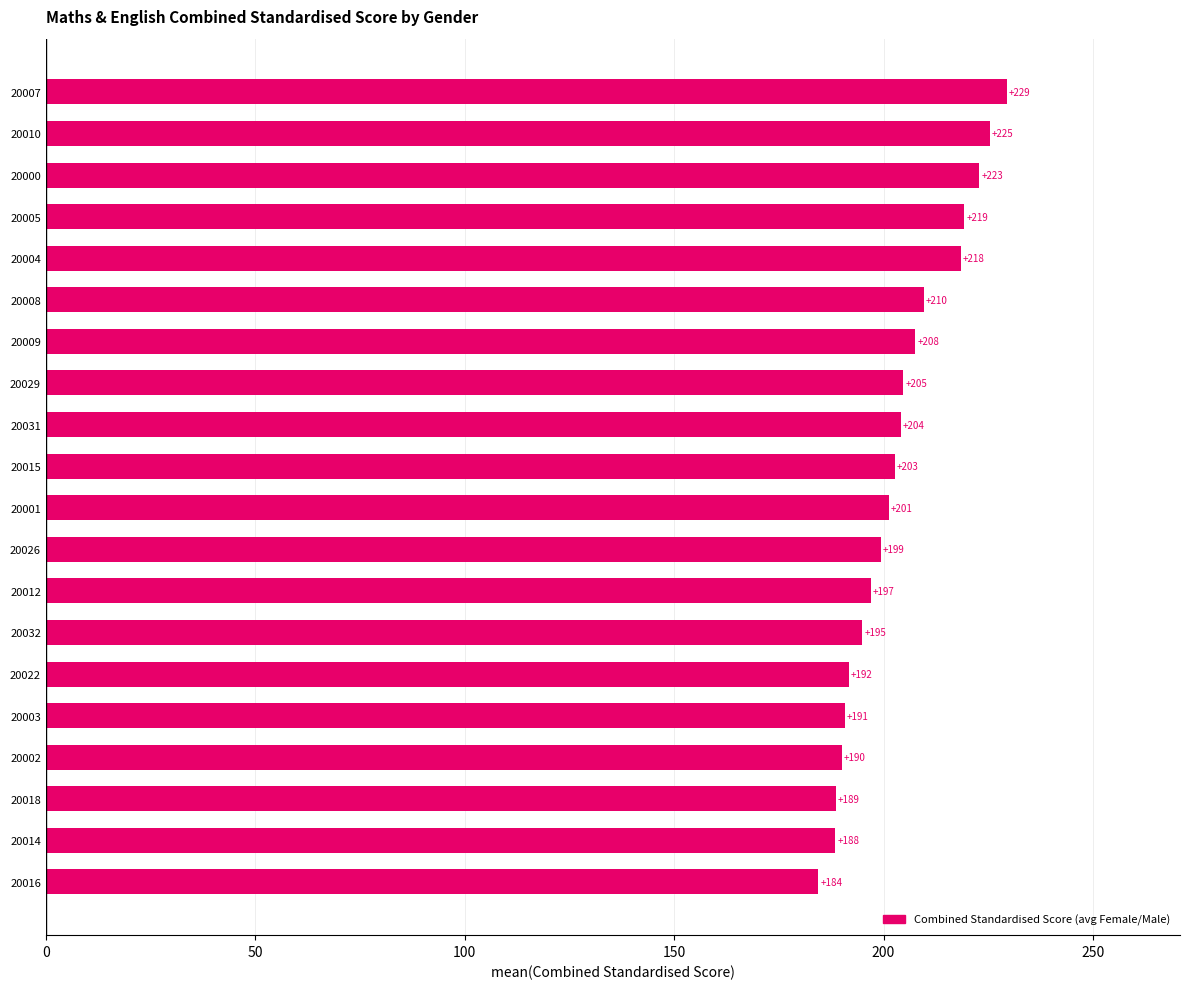

At which label is the value closest to 206?

20029